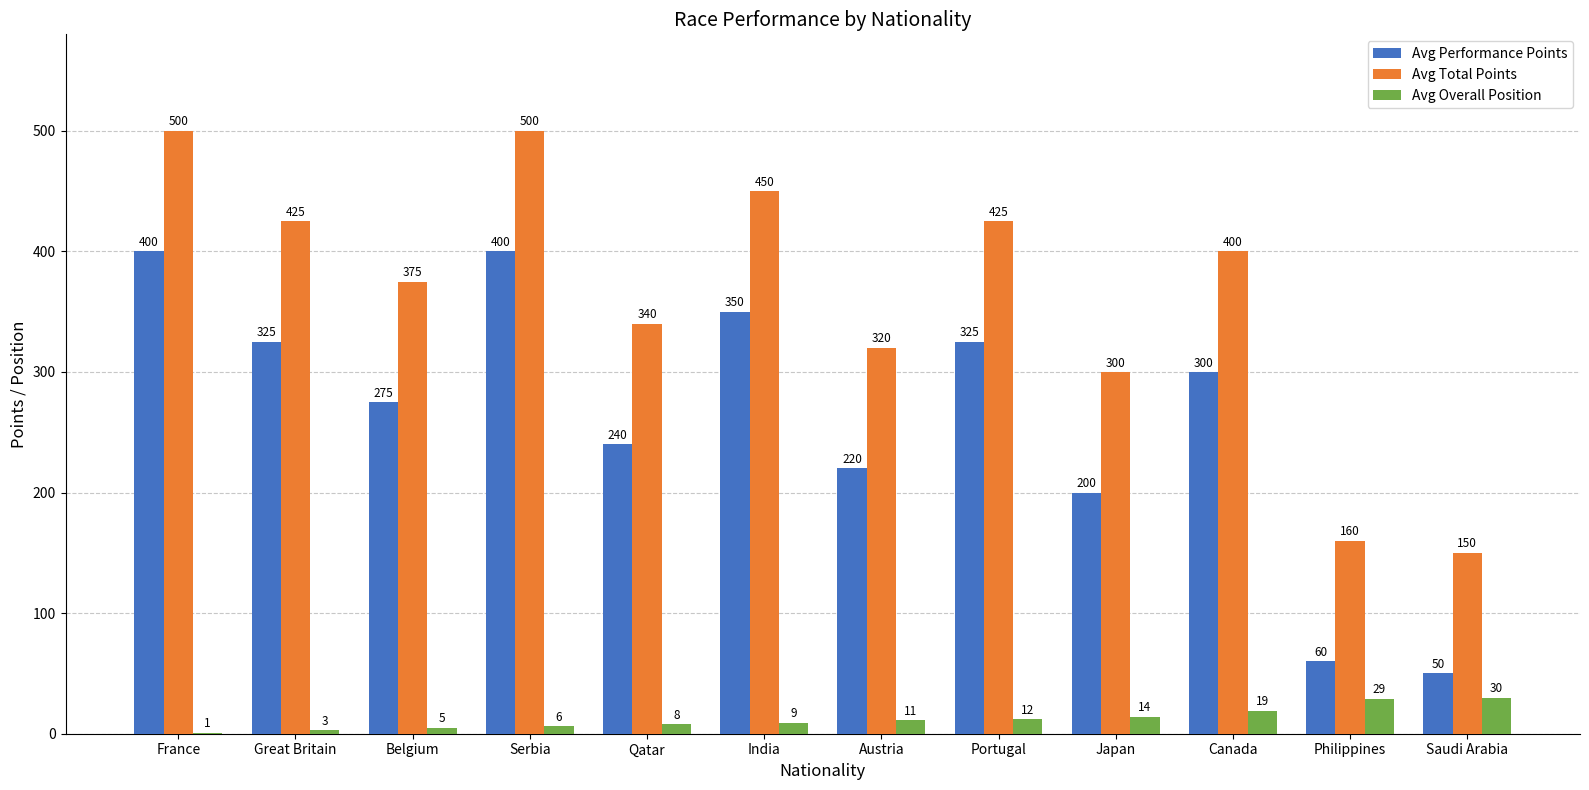

Count the number of categories in the chart.

12